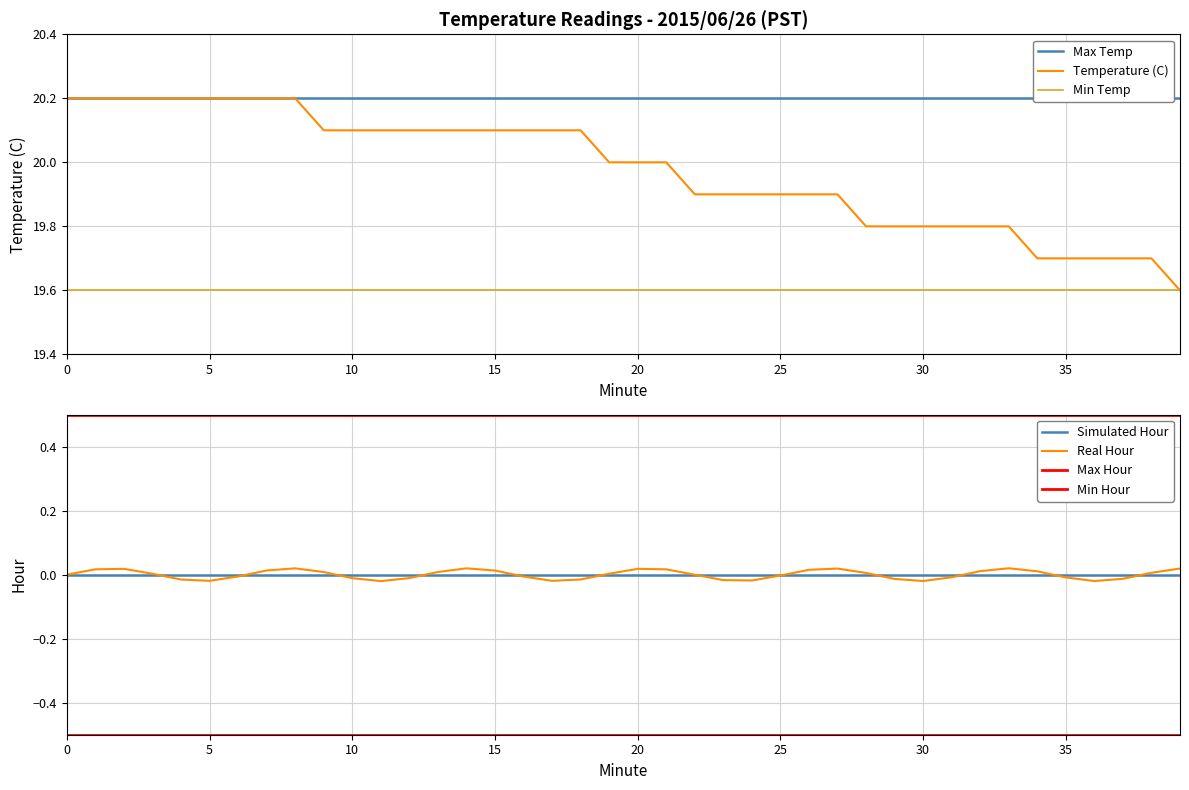

What is the greatest value displayed?

20.2